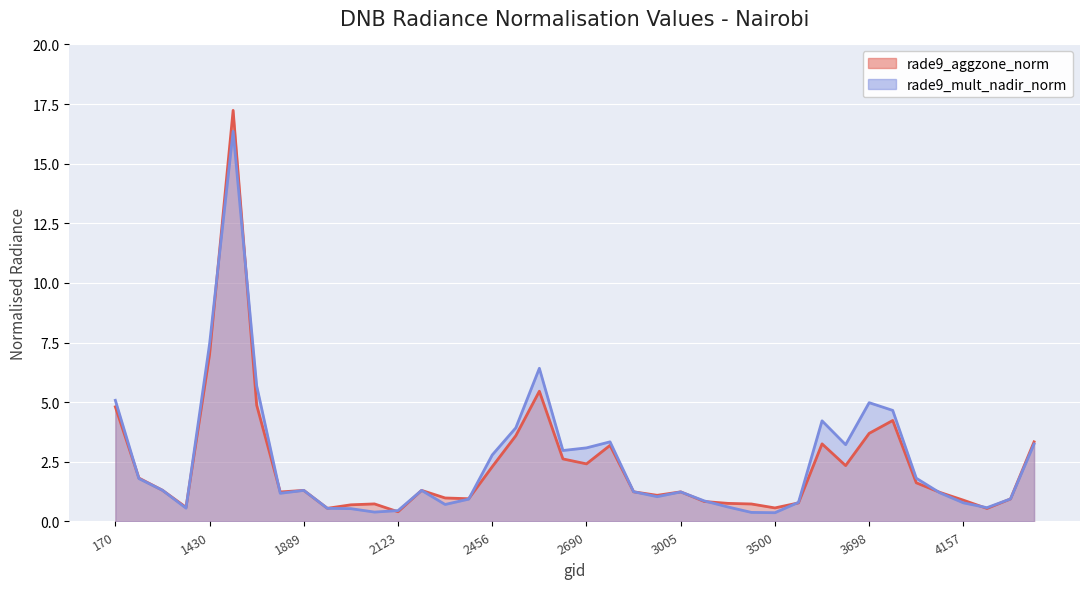

How many intersections are there between rade9_mult_nadir_norm and rade9_aggzone_norm?

13